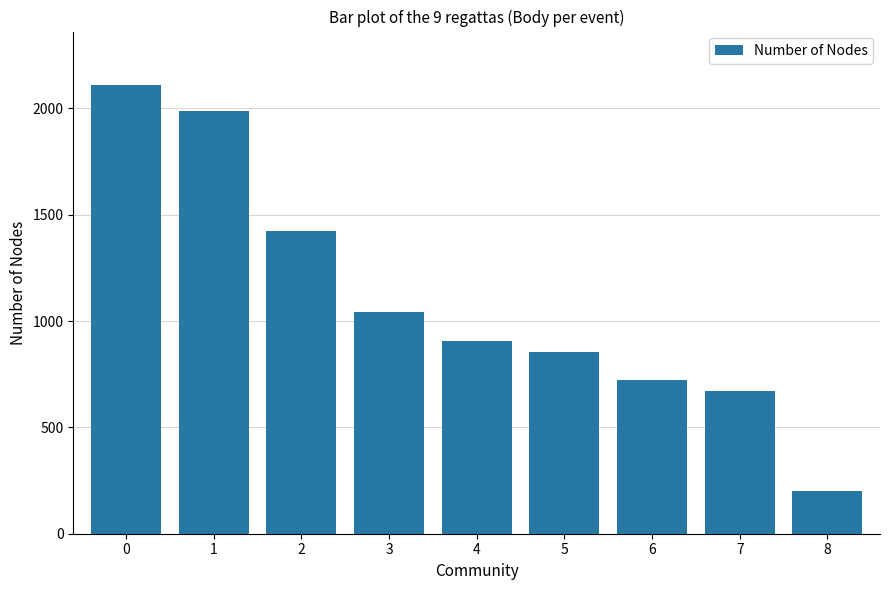

What is the change in value from 4 to 6?

-183